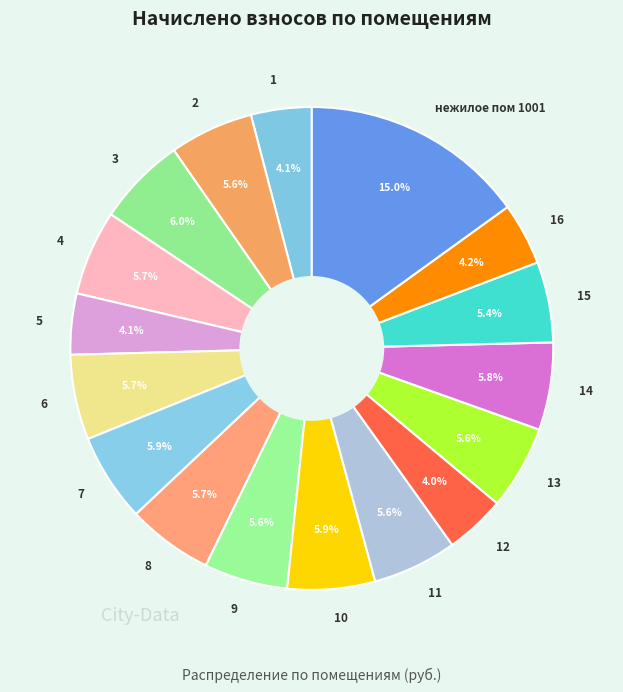

To the nearest percent, what is the combined percentage of 7 and 3?

12%